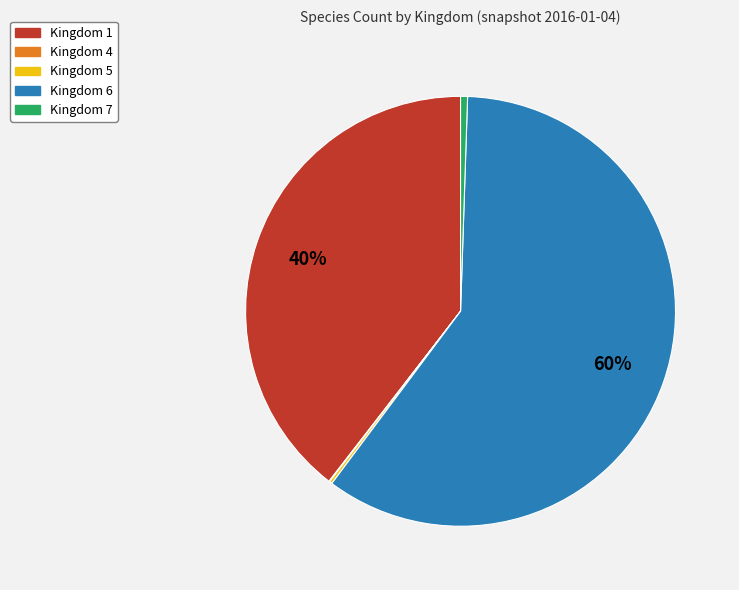

Is it true that Kingdom 7 is 1% of the pie?

True